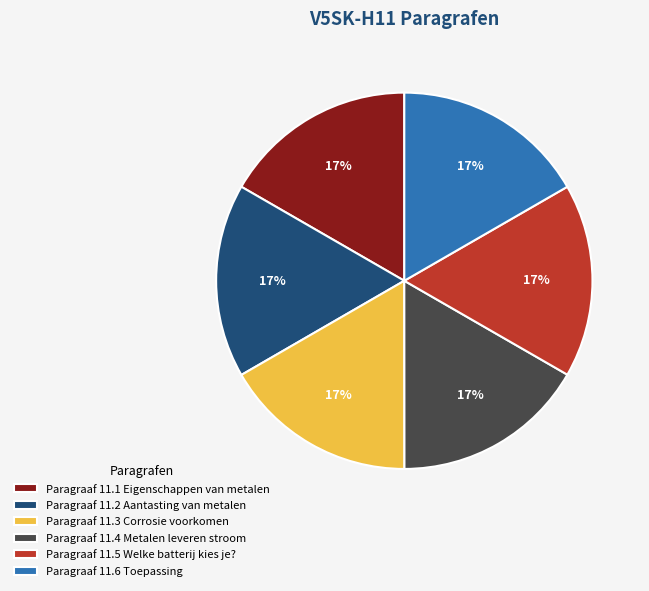

Combined, do Paragraaf 11.2 Aantasting van metalen and Paragraaf 11.5 Welke batterij kies je? account for over 50%?

No